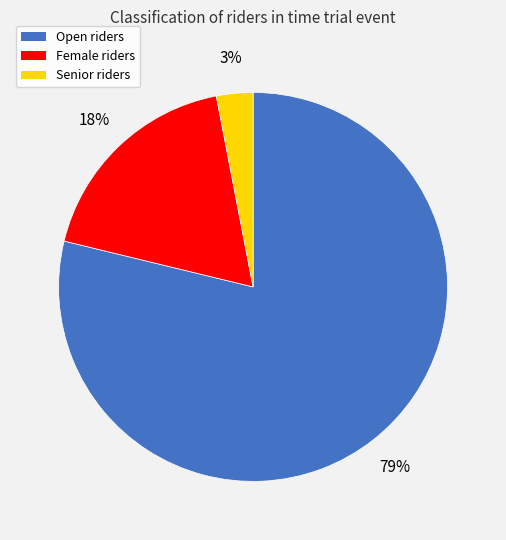

Between Open and Senior, which is larger?

Open